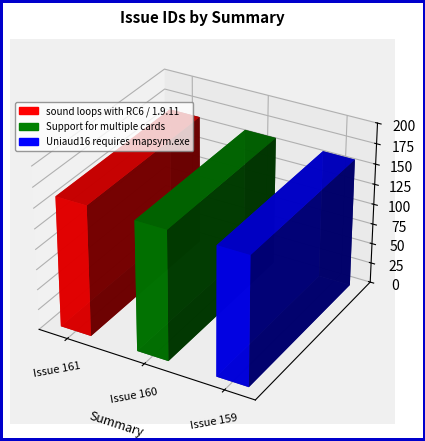

Reading right to left, list all the values displayed in this chart.

159	160	161